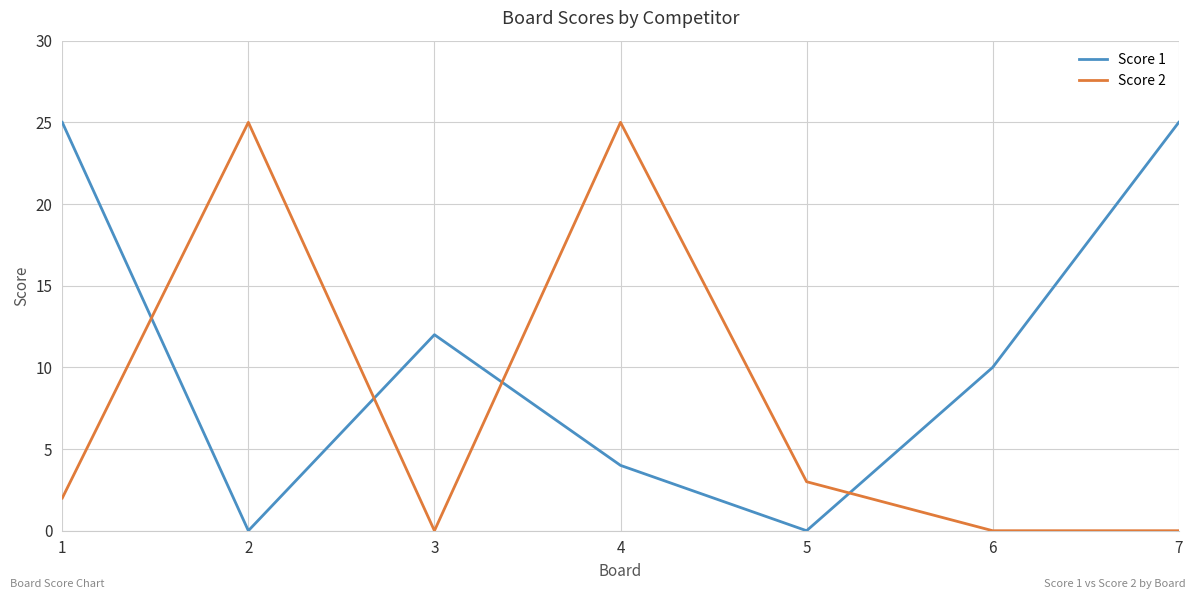

True or false: Score 2 has a value of 12 at 3.

False